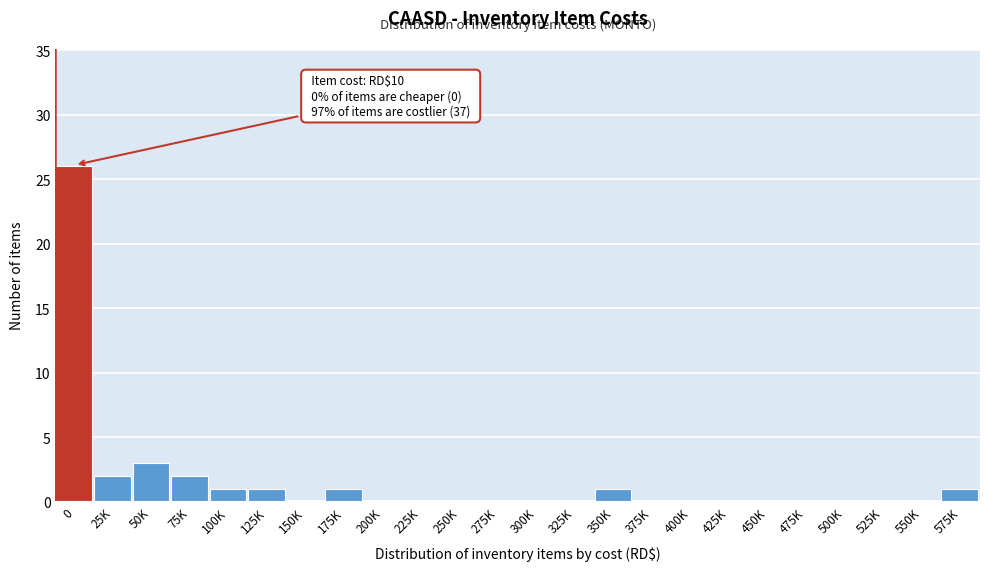

Reading left to right, what are all the values shown in this chart?

0=26	25K=2	50K=3	75K=2	100K=1	125K=1	150K=0	175K=1	200K=0	225K=0	250K=0	275K=0	300K=0	325K=0	350K=1	375K=0	400K=0	425K=0	450K=0	475K=0	500K=0	525K=0	550K=0	575K=1